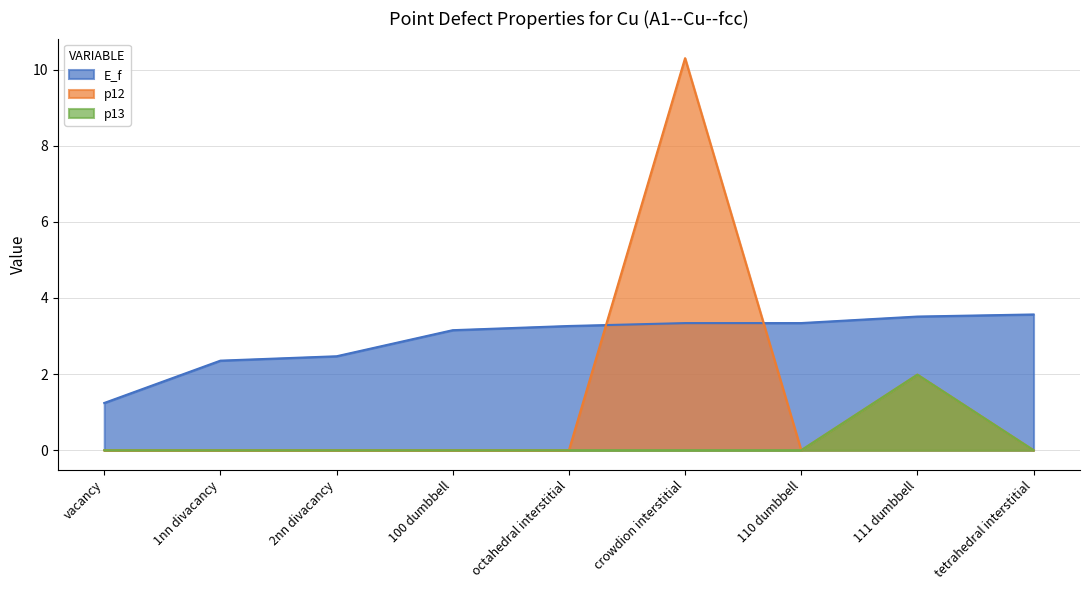

How many values in p12 are above zero?

2